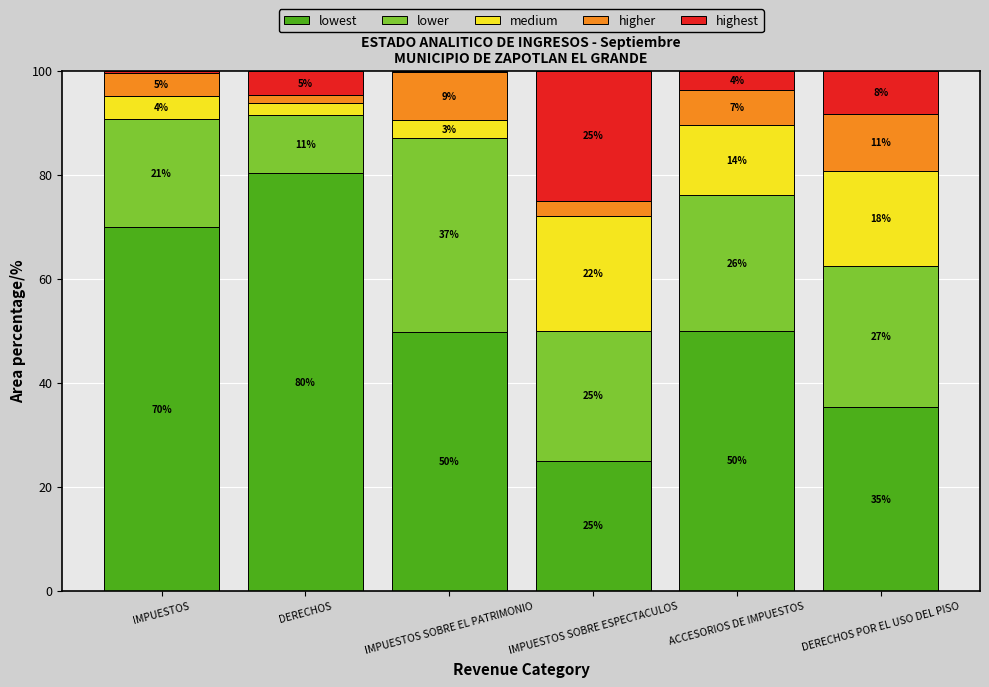

Read the highest value at DERECHOS POR EL USO DEL PISO.

8.2